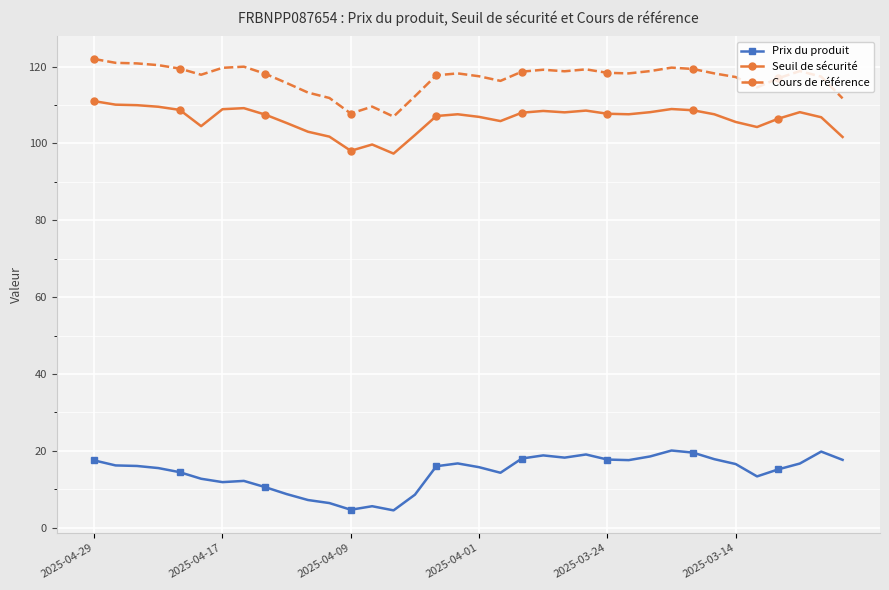

True or false: Cours de référence has more than 2 interior local peaks.

True